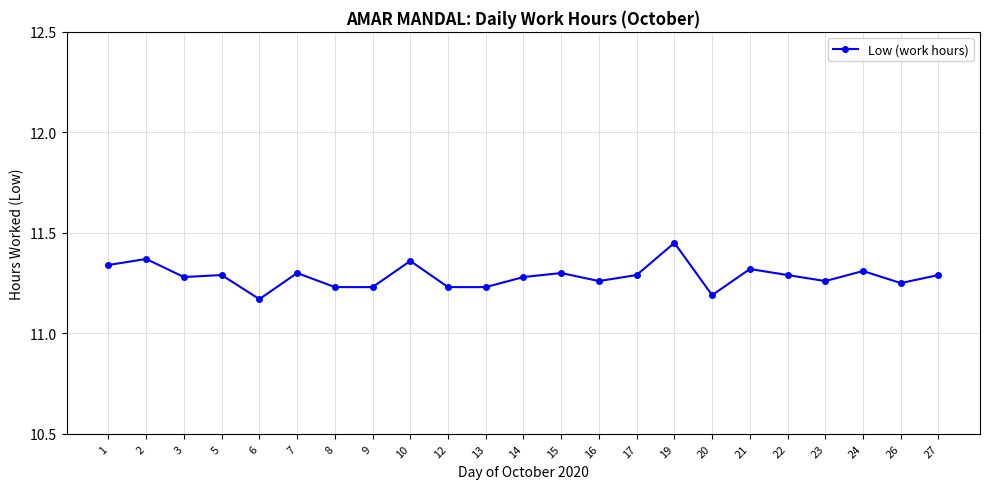

Is this an area chart (filled region under the line)?

No